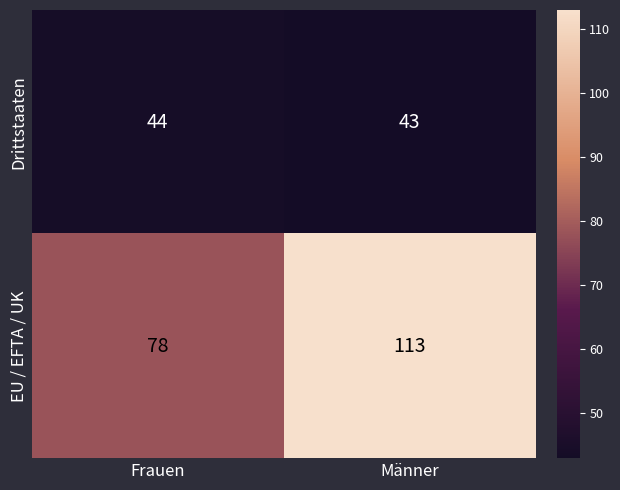

List the series in order of their overall mean, lowest first.

Drittstaaten, EU / EFTA / UK